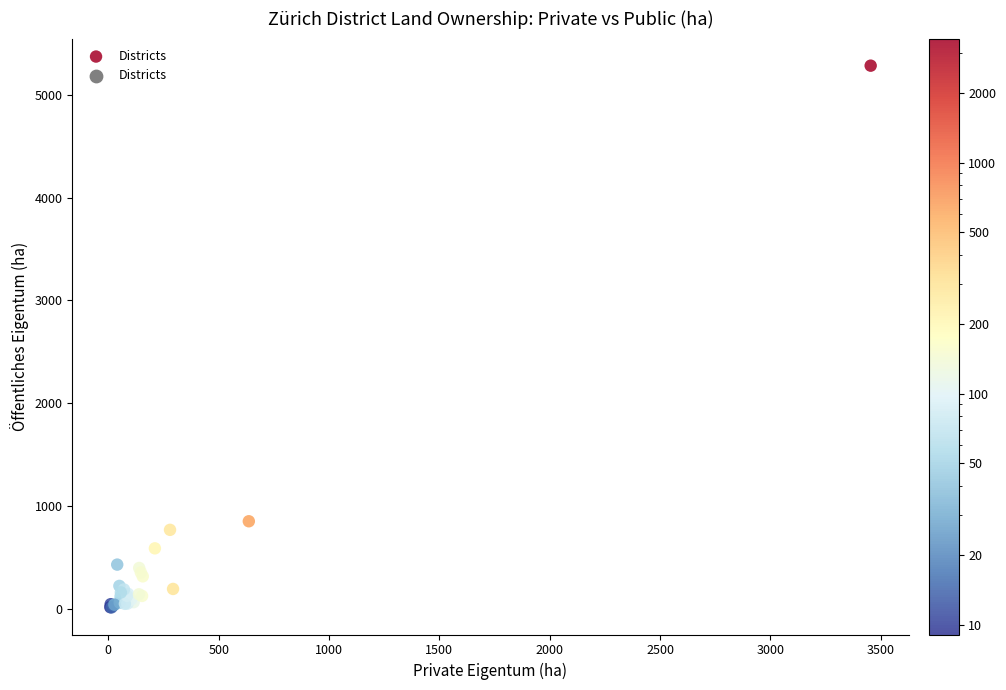

What Y value in the scatter plot is closest to 2648?

852.6